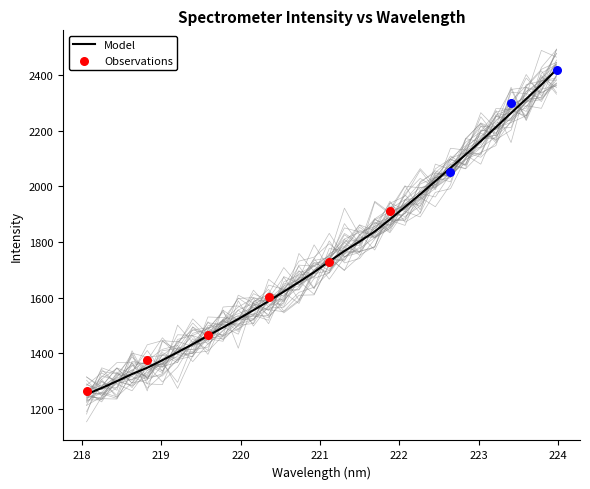

What is the change in value from 219.9712 to 221.4993?

+278.4